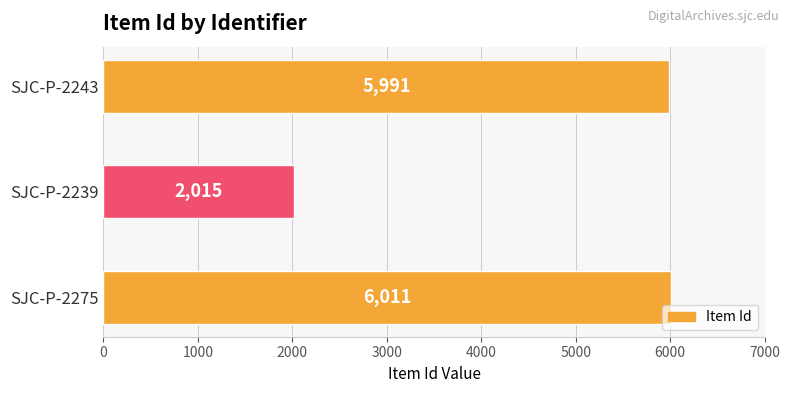

Approximately how many times larger is the value at SJC-P-2239 compared to SJC-P-2275?

0.3